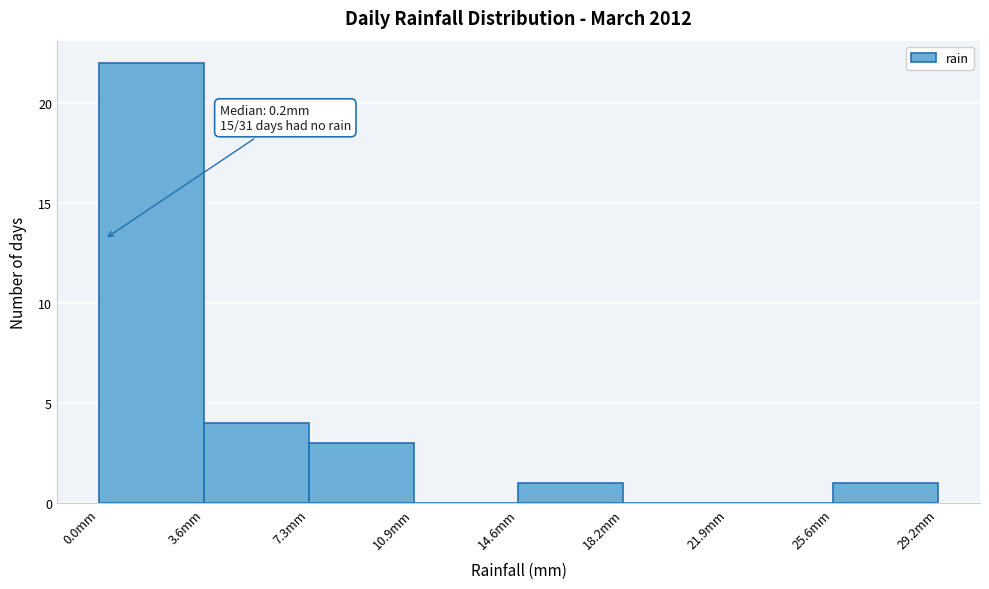

Over which range of the x-axis is the bar tallest?

0.00 to 3.65